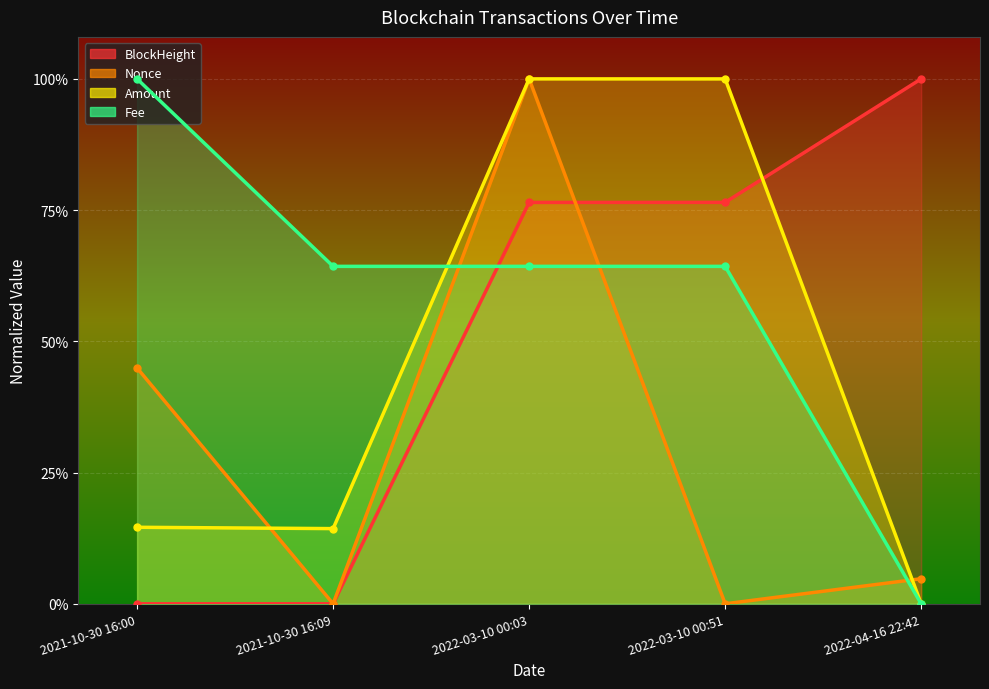

Rank the categories by Fee value from highest to lowest.

2021-10-30 16:00, 2021-10-30 16:09, 2022-03-10 00:03, 2022-03-10 00:51, 2022-04-16 22:42